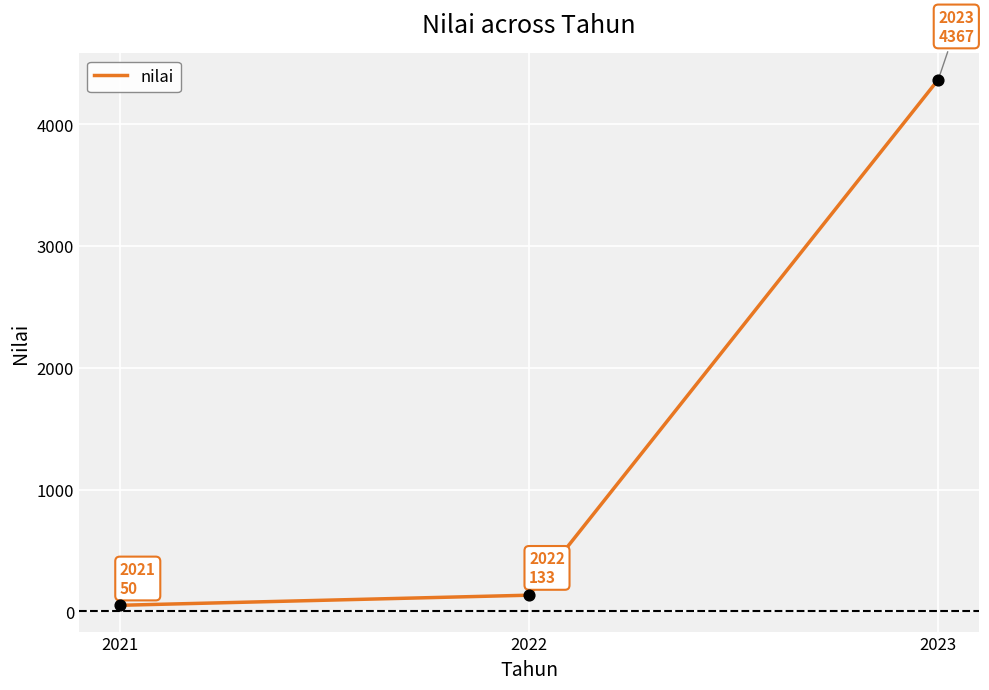

Approximately how many times larger is the value at 2022 compared to 2021?

2.7